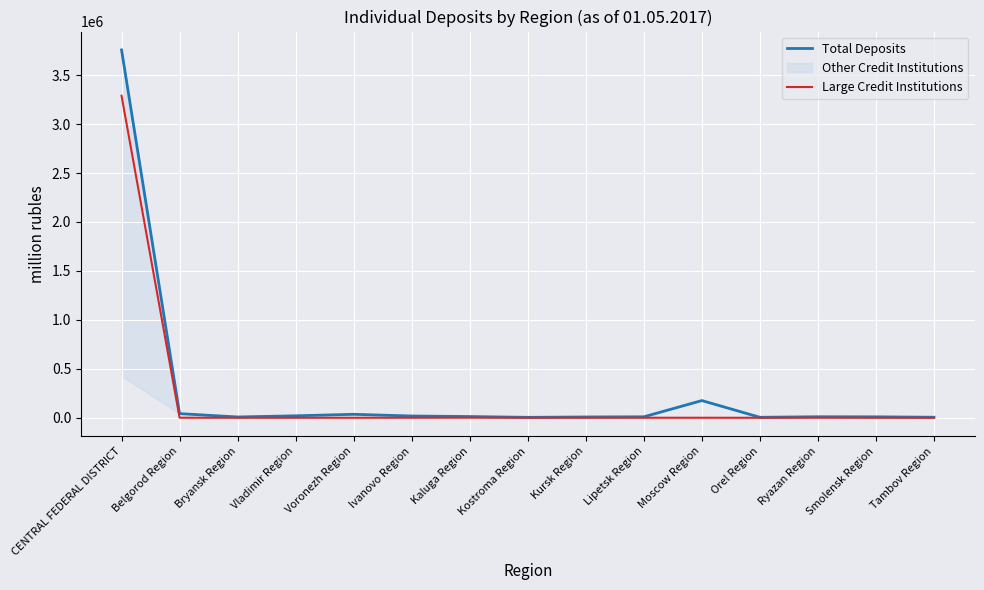

True or false: Total Deposits and Large Credit Institutions intersect in this chart.

False